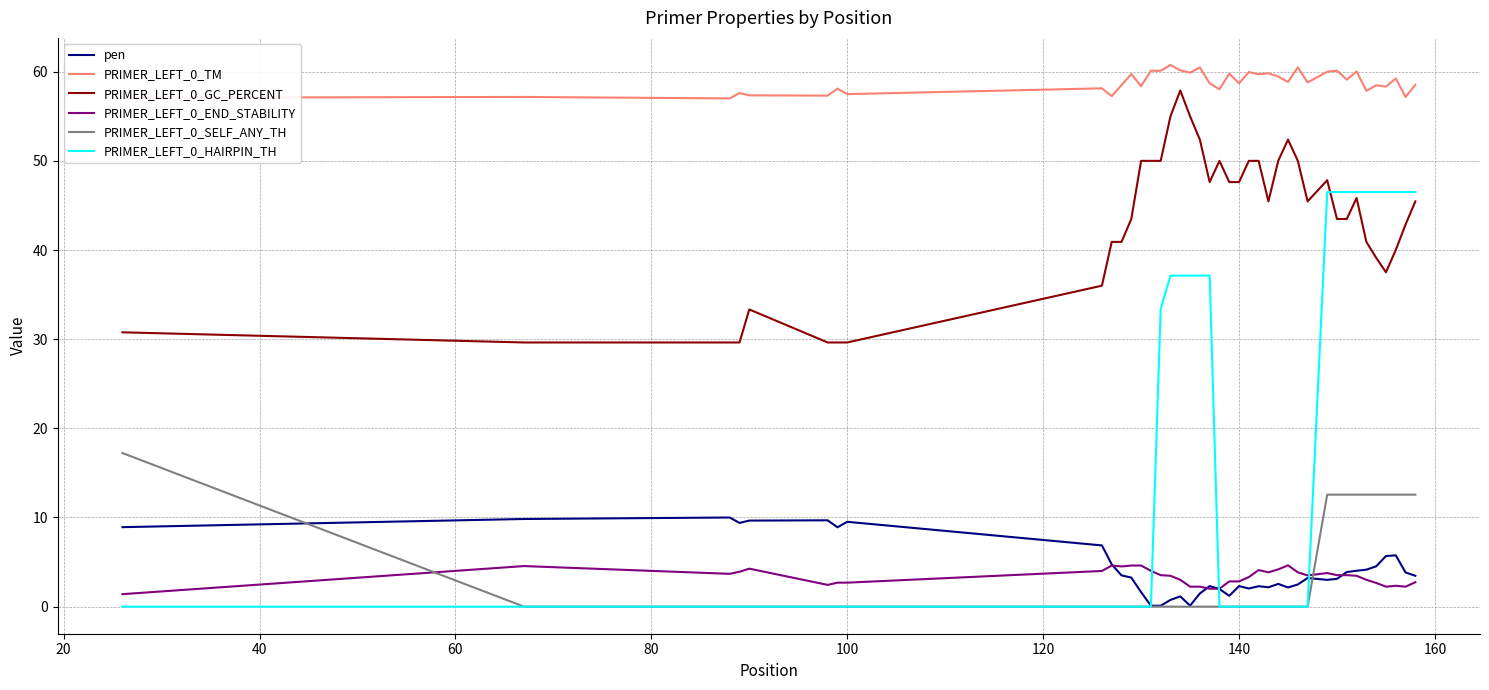

How many categories are shown in the chart?

40